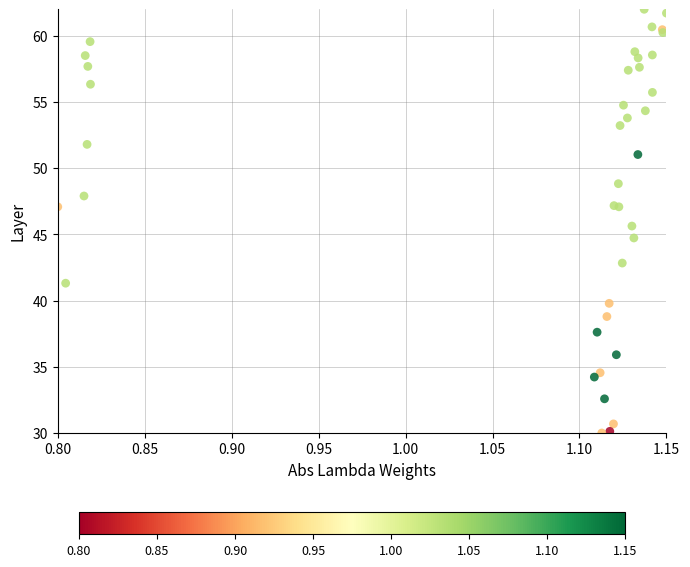

What Y value in the scatter plot is closest to 46?

45.6